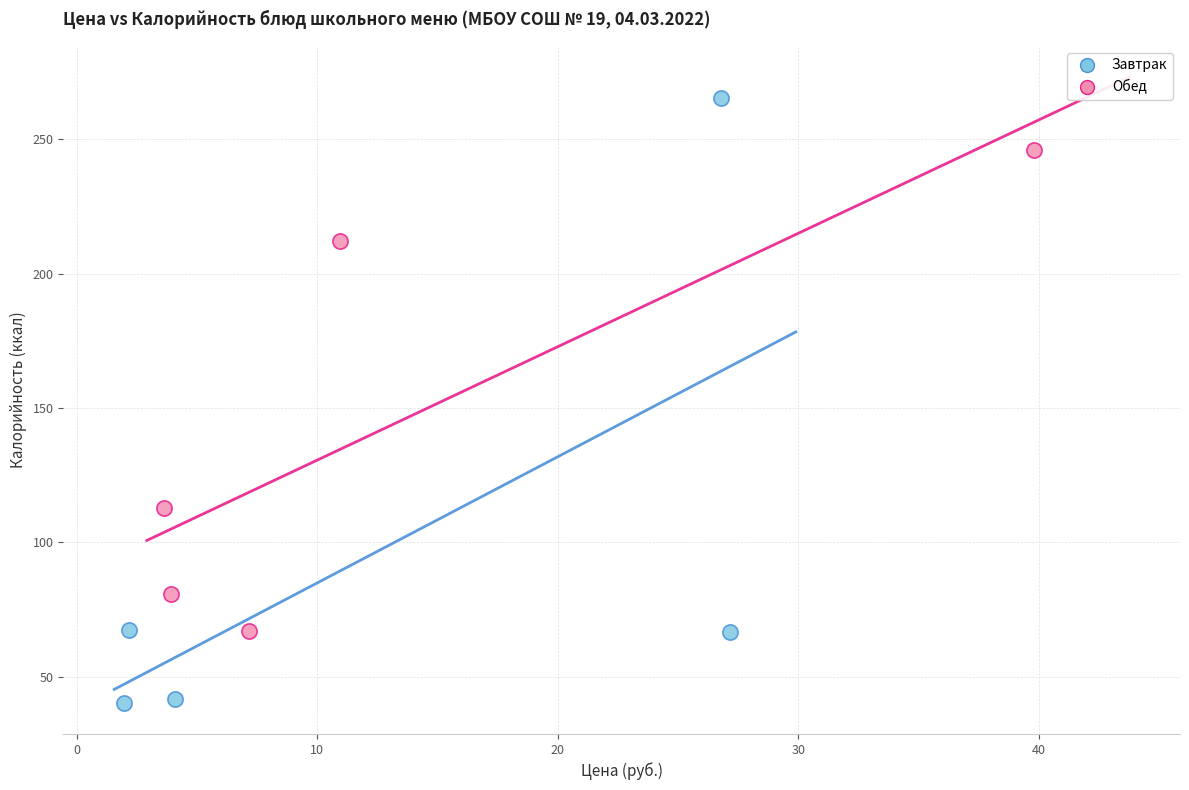

Which series reaches the maximum Y coordinate?

Завтрак